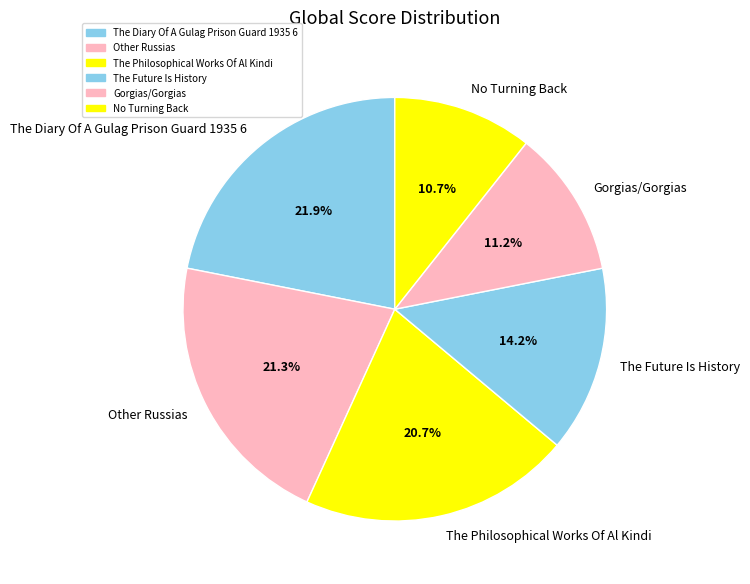

What percentage is NOT represented by Gorgias/Gorgias?

88.8%